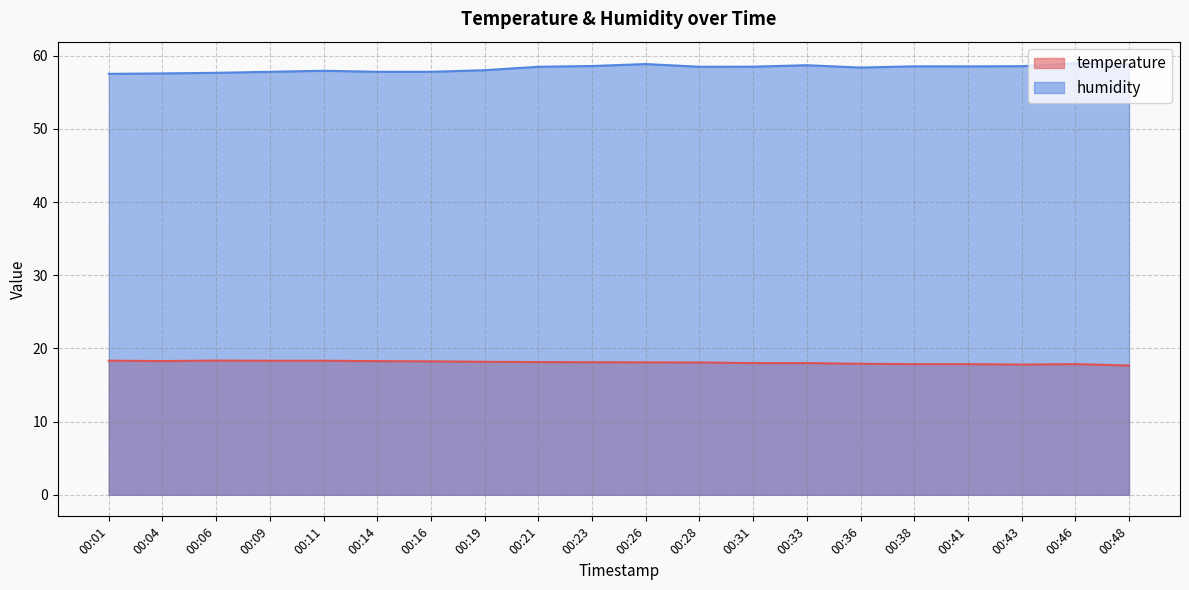

How many series are shown in this chart?

2